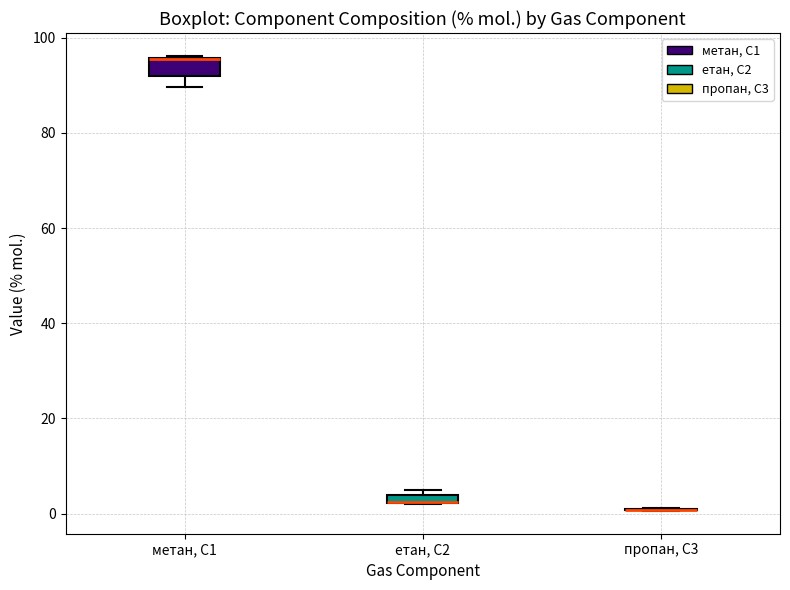

Where is the upper edge of the box for метан, С1 on the y-axis? The values are not printed on the chart, so give them approximately, as read against the axis.

96